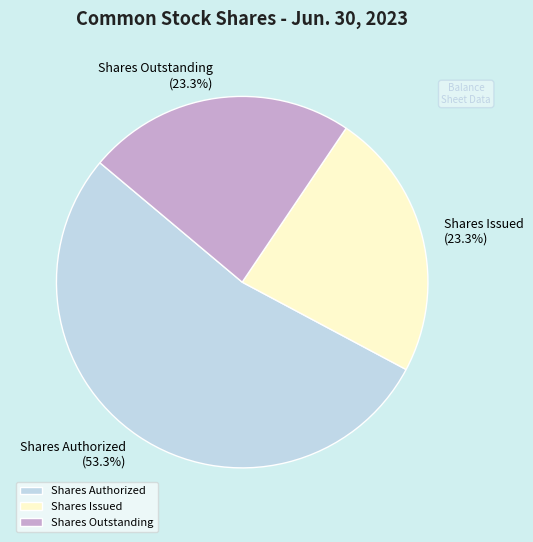

Is there any slice that represents more than half of the pie?

Yes